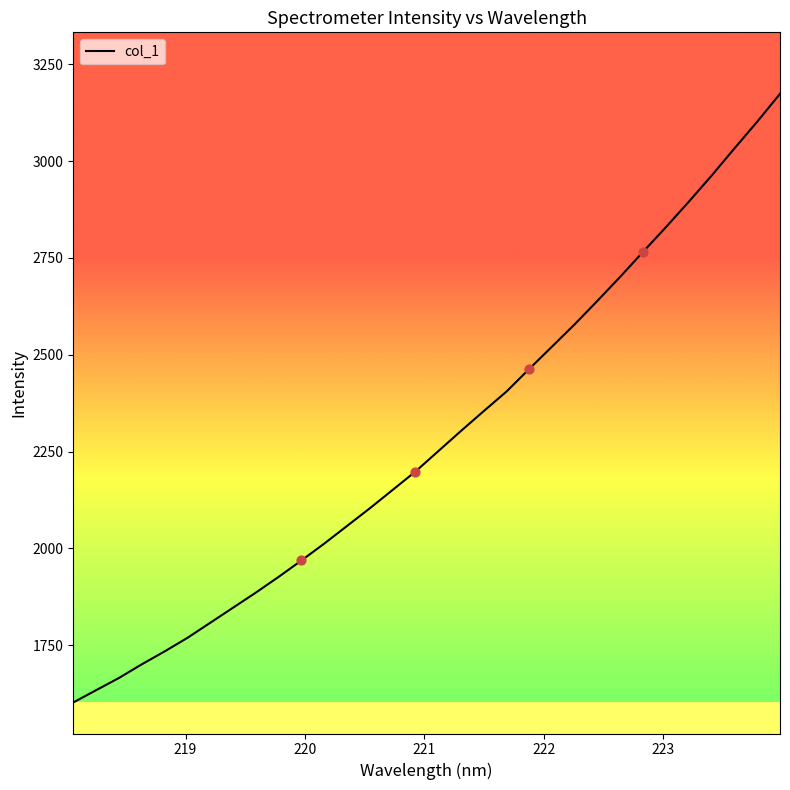

What is the greatest value displayed?

3173.7